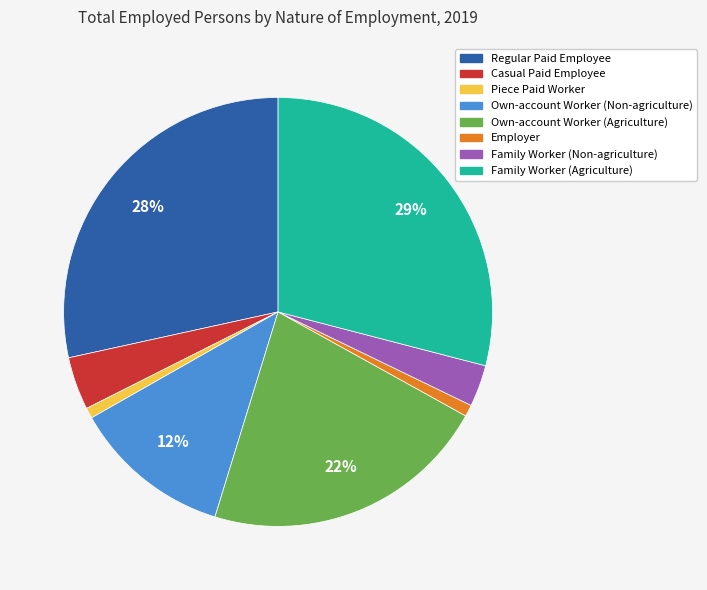

To the nearest percent, what is the difference between the largest and smallest slice percentages?

28%